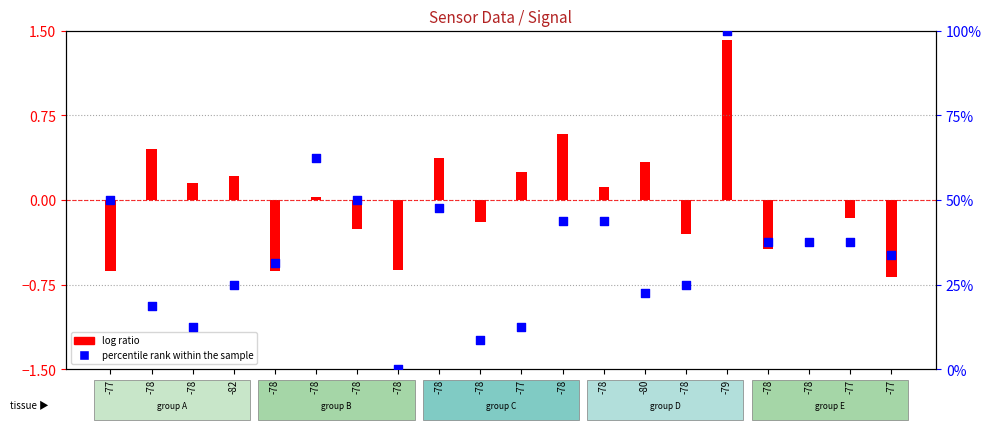

Approximately how many times larger is the value at -77 compared to -78?

0.3